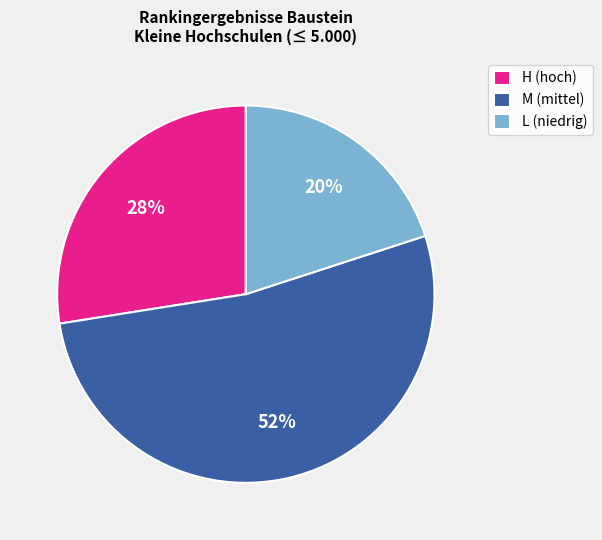

Is the sum of H (hoch) and L (niedrig) greater than half?

No